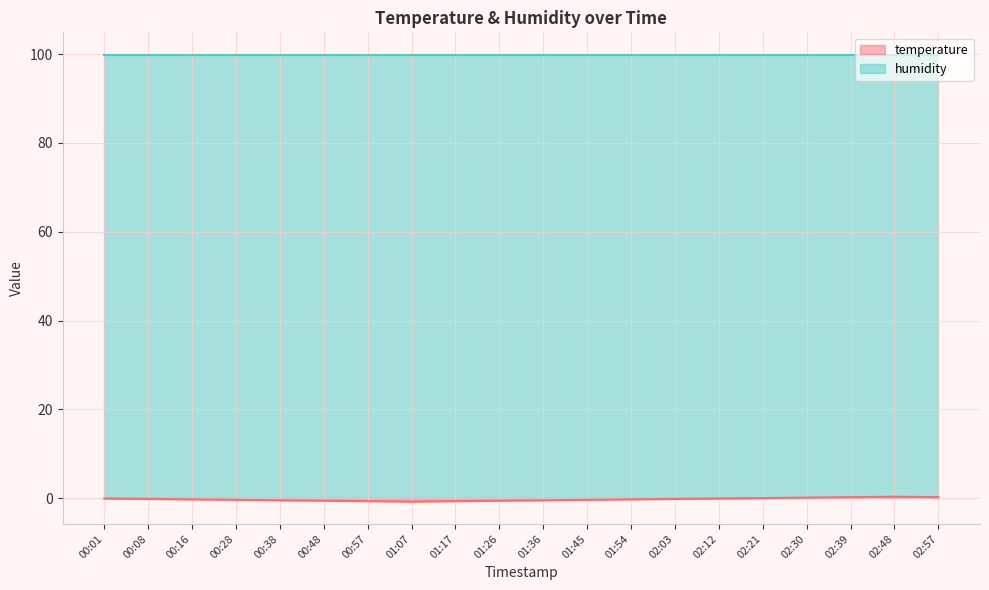

List the labels in order of value, largest first.

02:48, 02:39, 02:57, 02:30, 02:21, 00:01, 02:12, 00:08, 02:03, 00:16, 01:54, 00:28, 01:45, 00:38, 01:36, 00:48, 01:26, 00:57, 01:17, 01:07